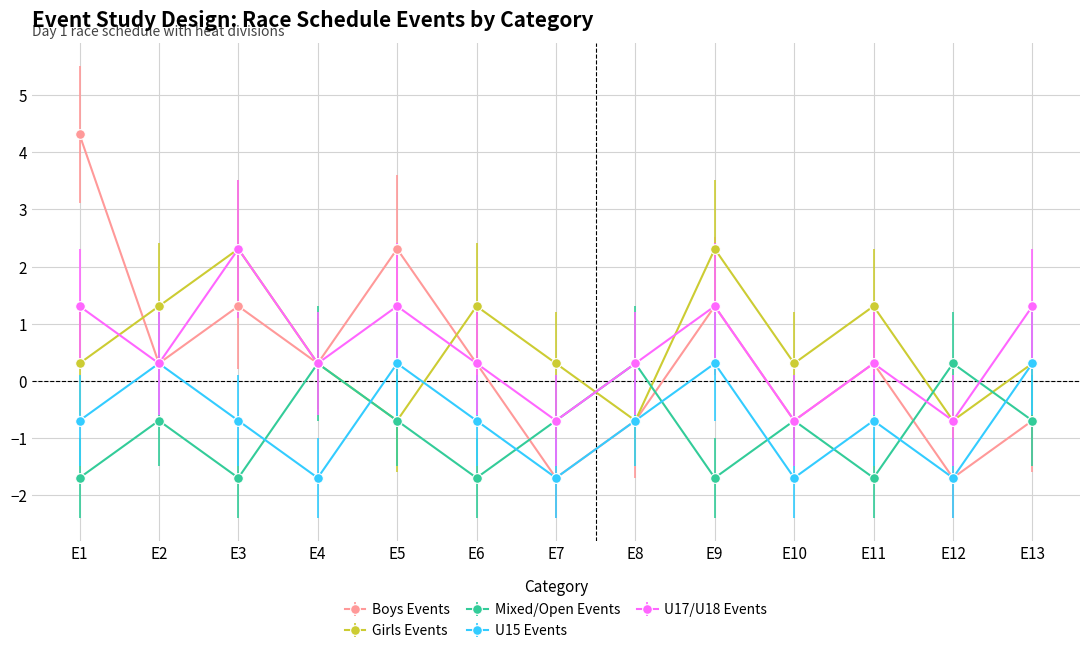

Which series has the widest spread of values?

Boys Events